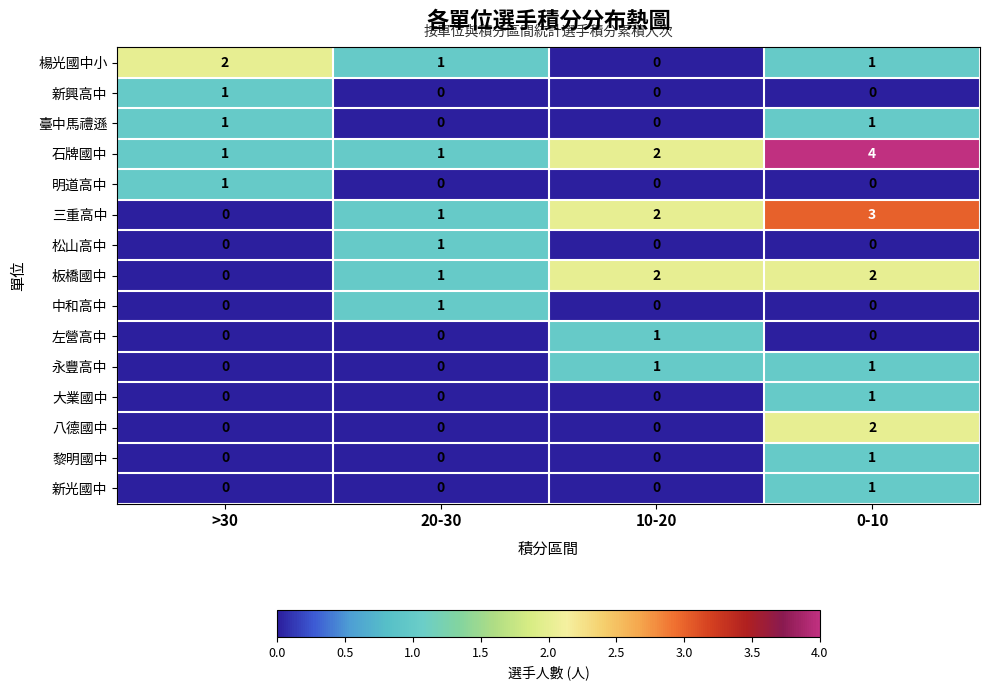

At which label does 楊光國中小 first exceed 1?

>30